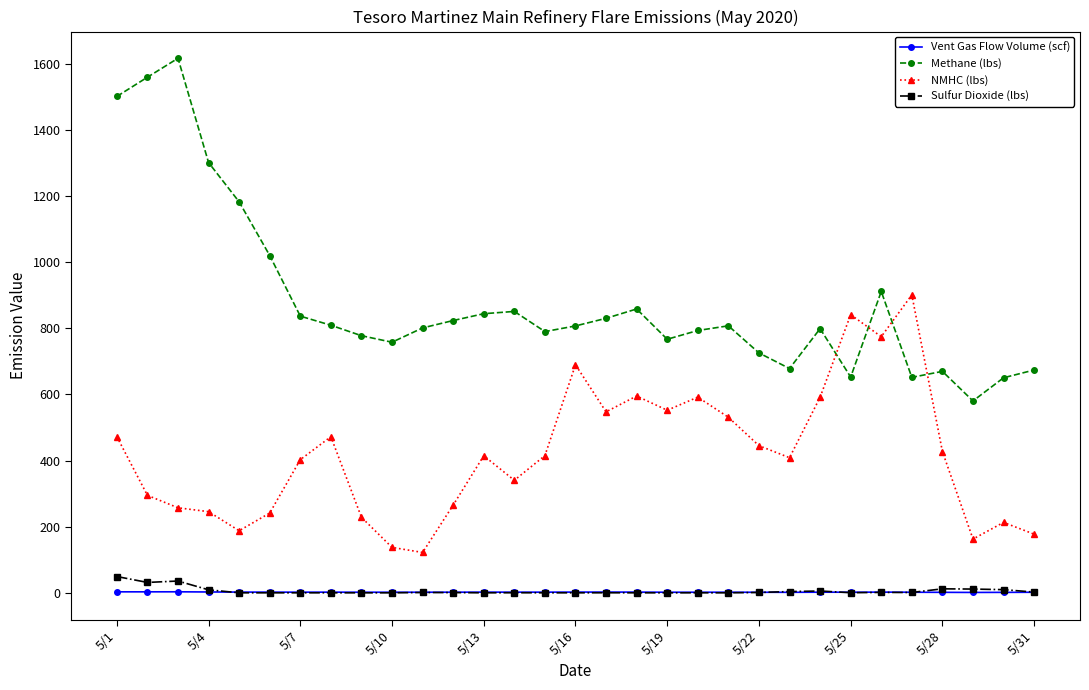

True or false: NMHC (lbs) has more than 1 points higher than both neighbors.

True